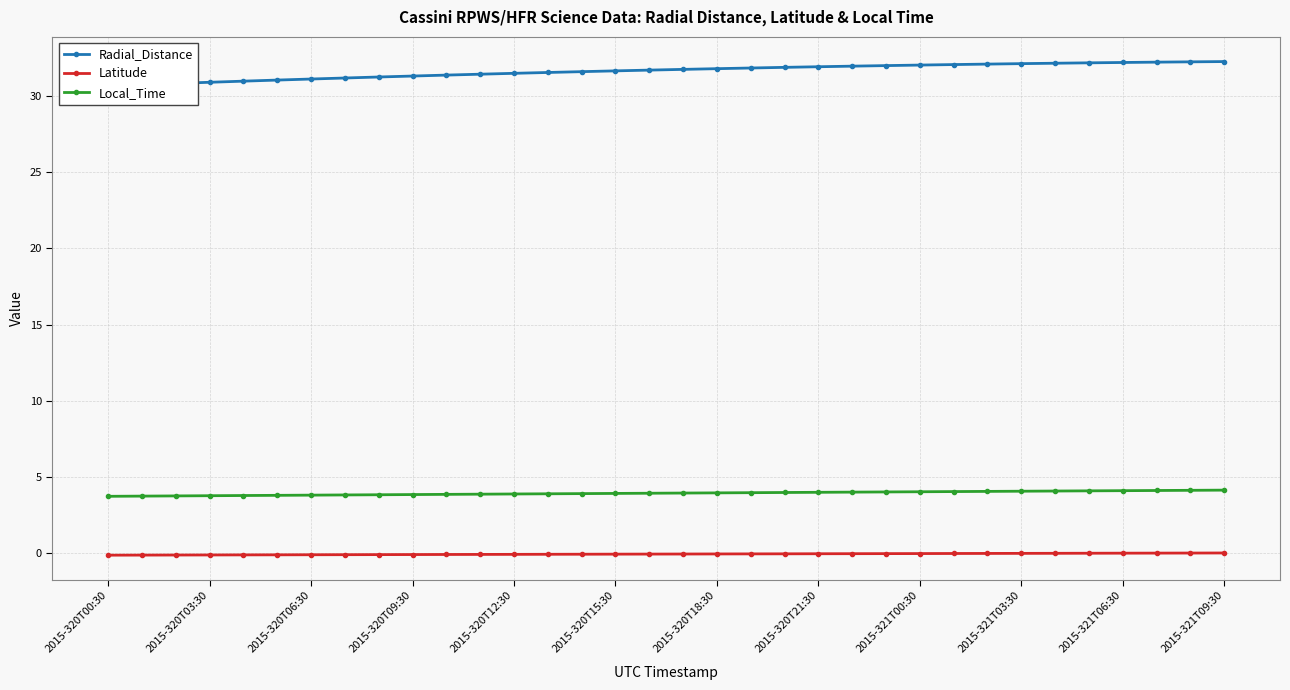

The value of Radial_Distance at 20 is 42.6. True or false?

False